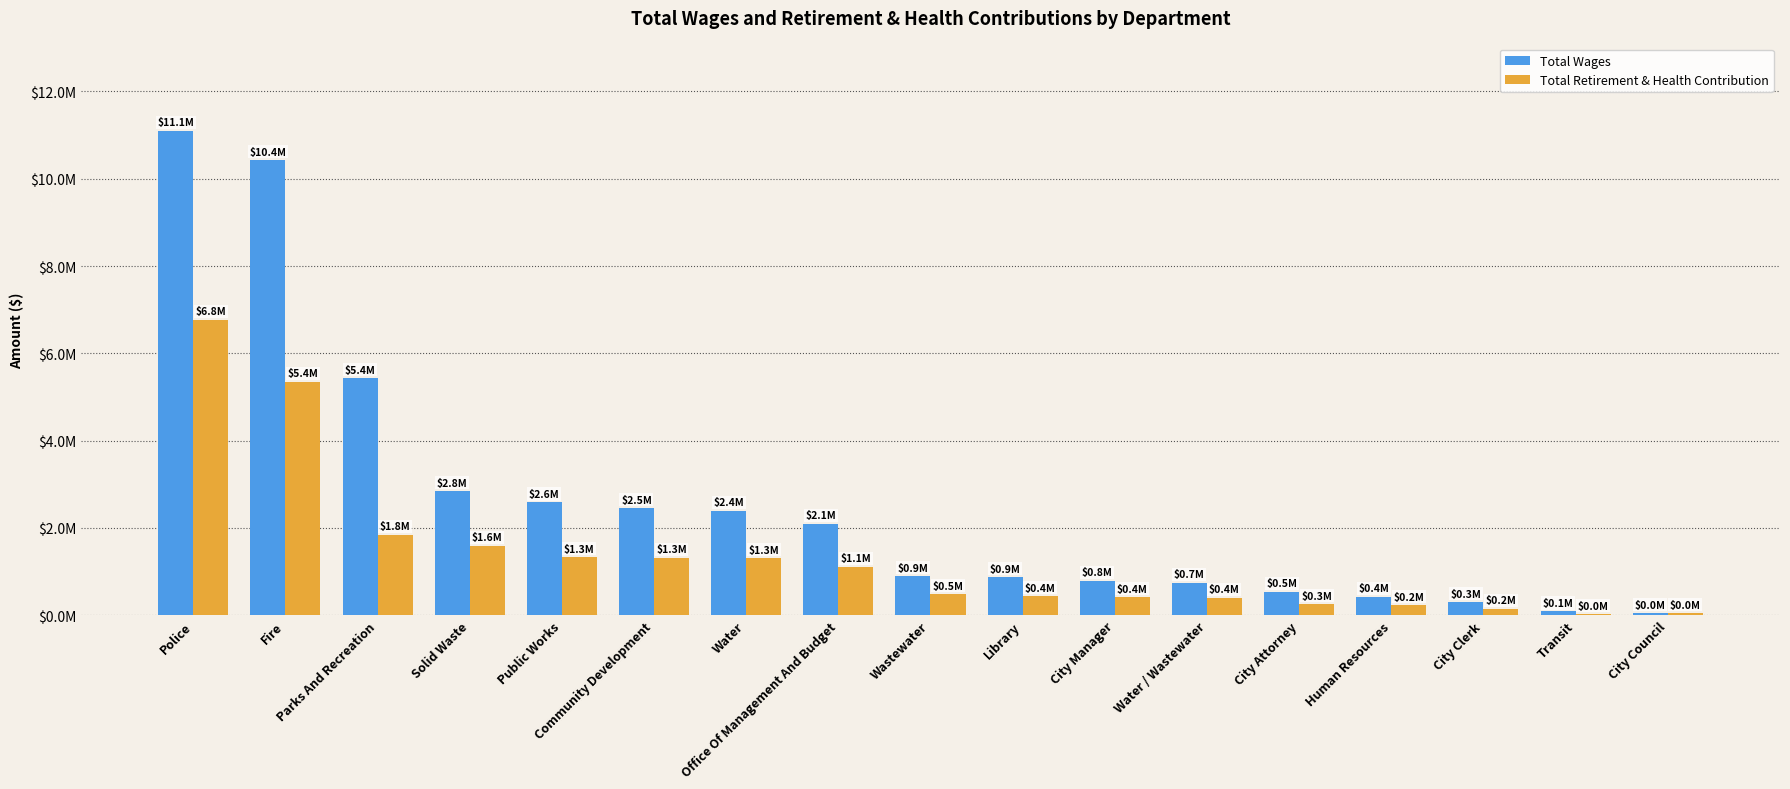

Is the value of Total Wages at City Attorney greater than the value of Total Retirement & Health Contribution at Solid Waste?

No